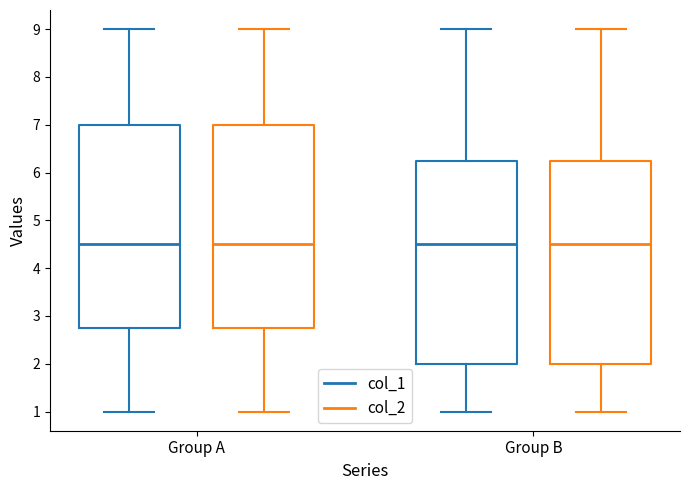

Reading left to right, transcribe this box plot: for each box, give where its median line is, the range the box spans, and where its two whiskers end, as read against the y-axis. The values are not printed on the chart, so give them approximately, as read against the axis.

Group A (col_1): median 4.5, box 2.8 to 7.0, whiskers 1.0 to 9.0
Group A (col_2): median 4.5, box 2.8 to 7.0, whiskers 1.0 to 9.0
Group B (col_1): median 4.5, box 2.0 to 6.3, whiskers 1.0 to 9.0
Group B (col_2): median 4.5, box 2.0 to 6.3, whiskers 1.0 to 9.0